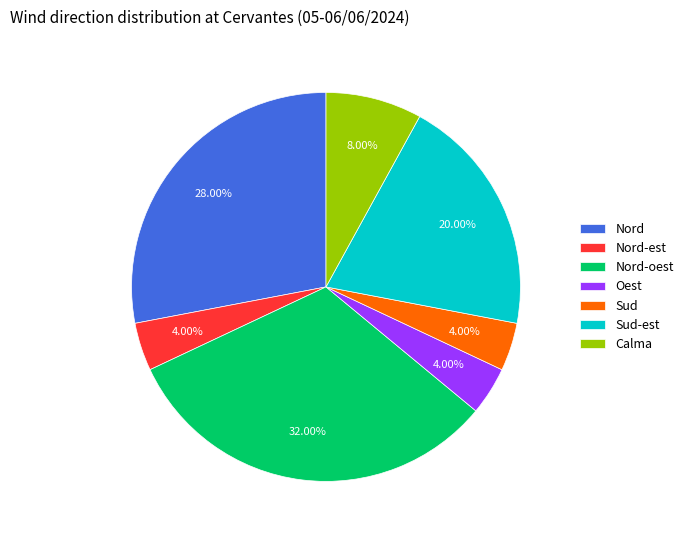

Does Calma represent more than half of the total?

No